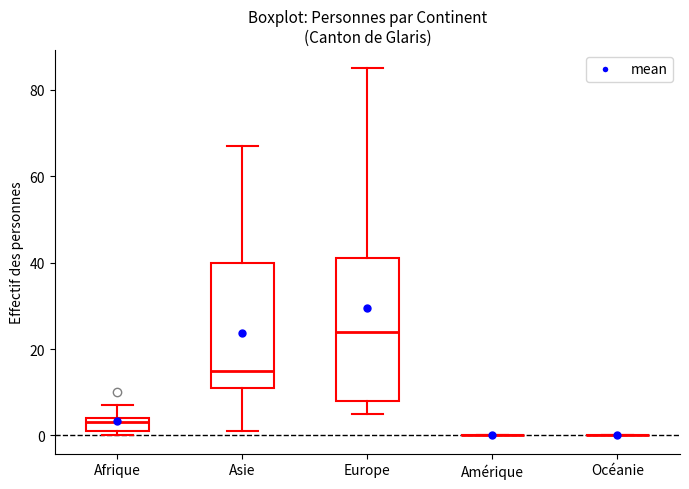

Which box is the tallest, from its lower edge to its upper edge?

Europe